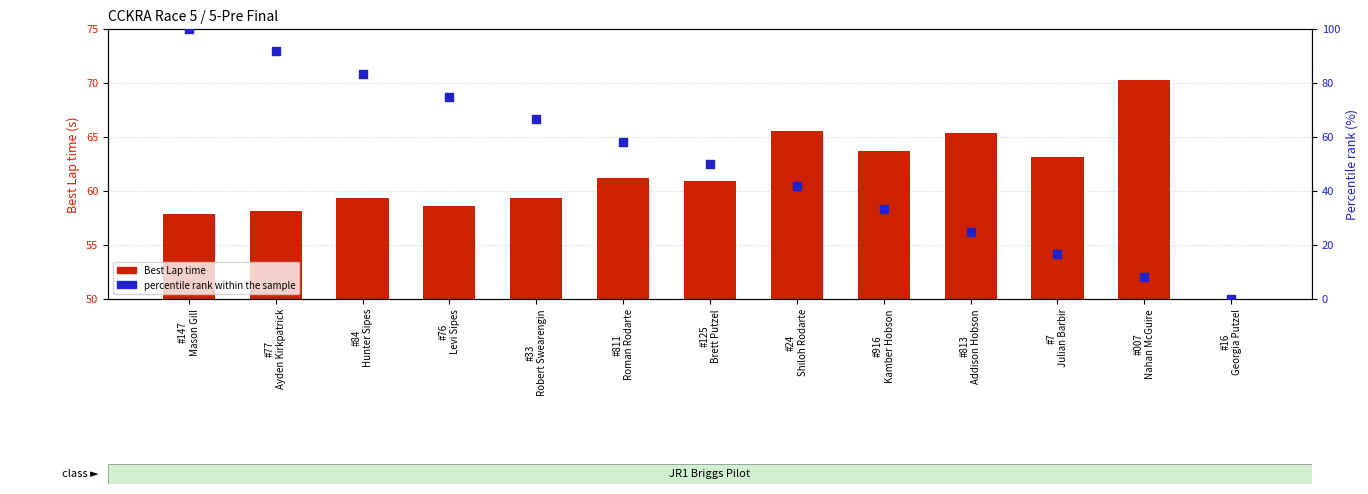

What is the total value across all series at #77
Ayden Kirkpatrick?

149.8